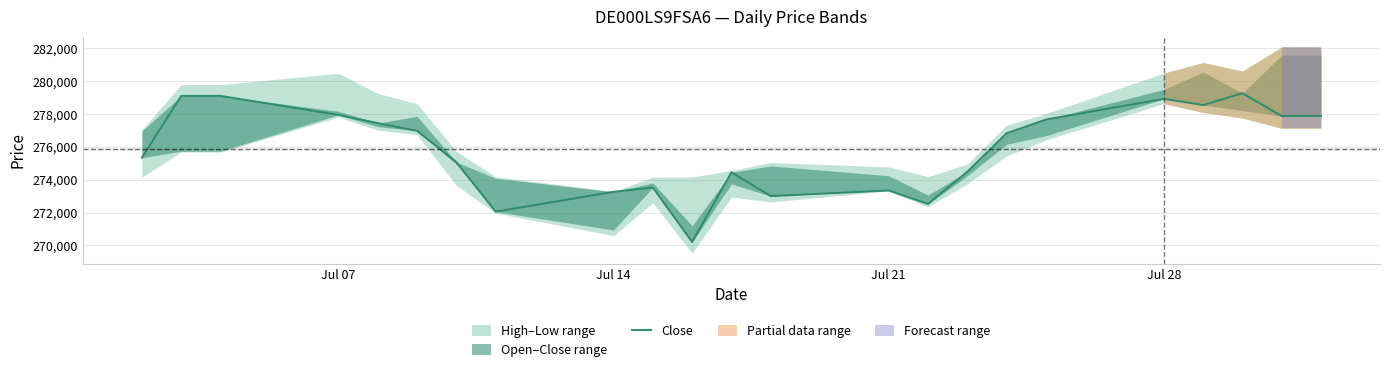

How many data points are above 276831?

11